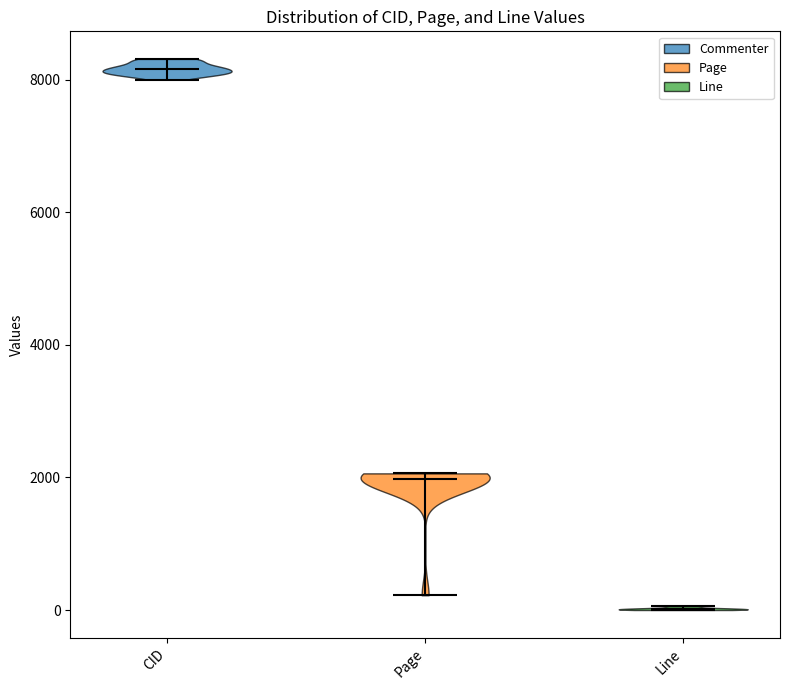

What is the lowest point the violin for Line reaches on the y-axis? The values are not printed on the chart, so give them approximately, as read against the axis.

0